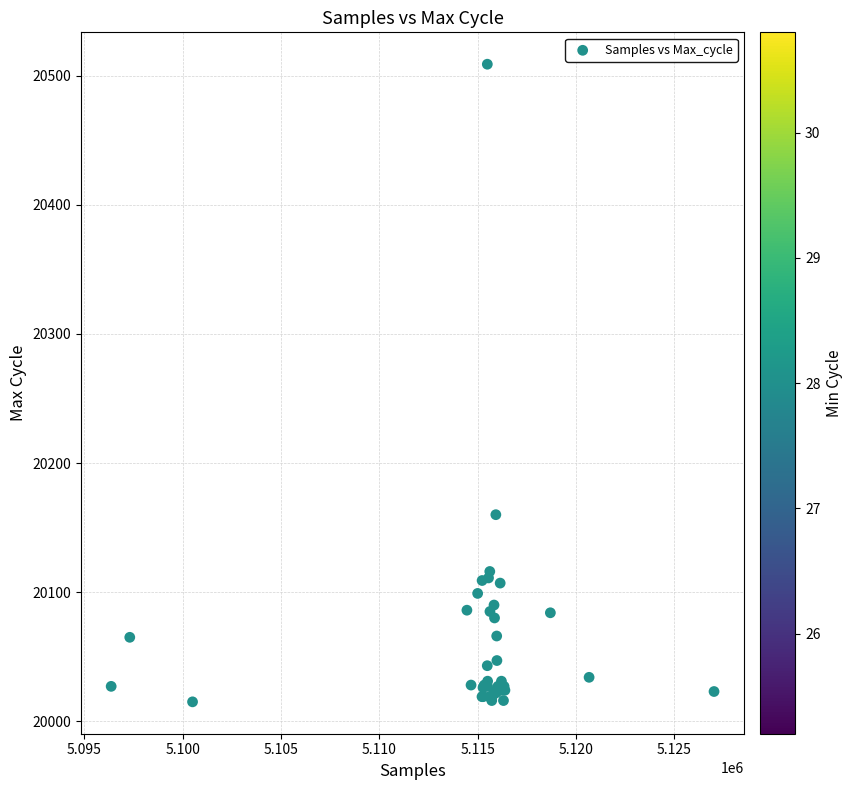

What Y value in the scatter plot is closest to 20262?

20160